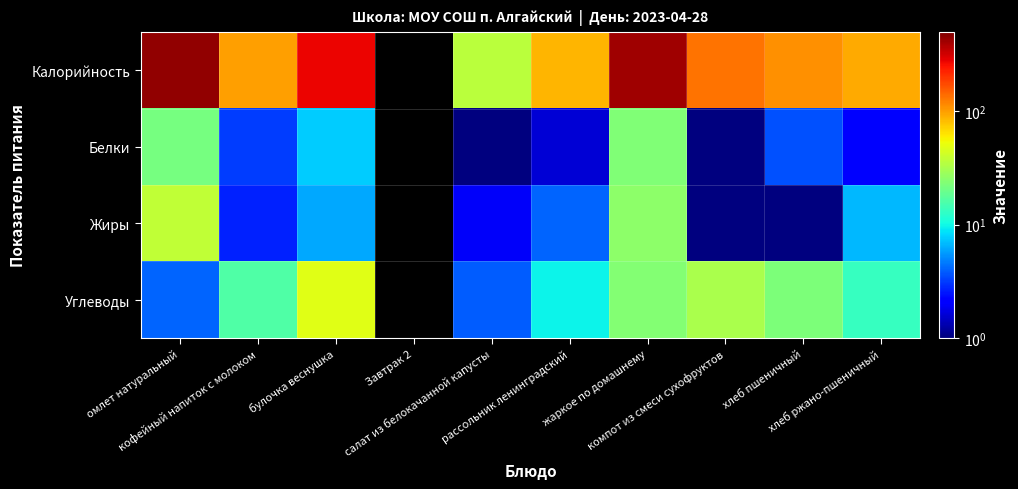

What is the maximum value for Белки?

23.1